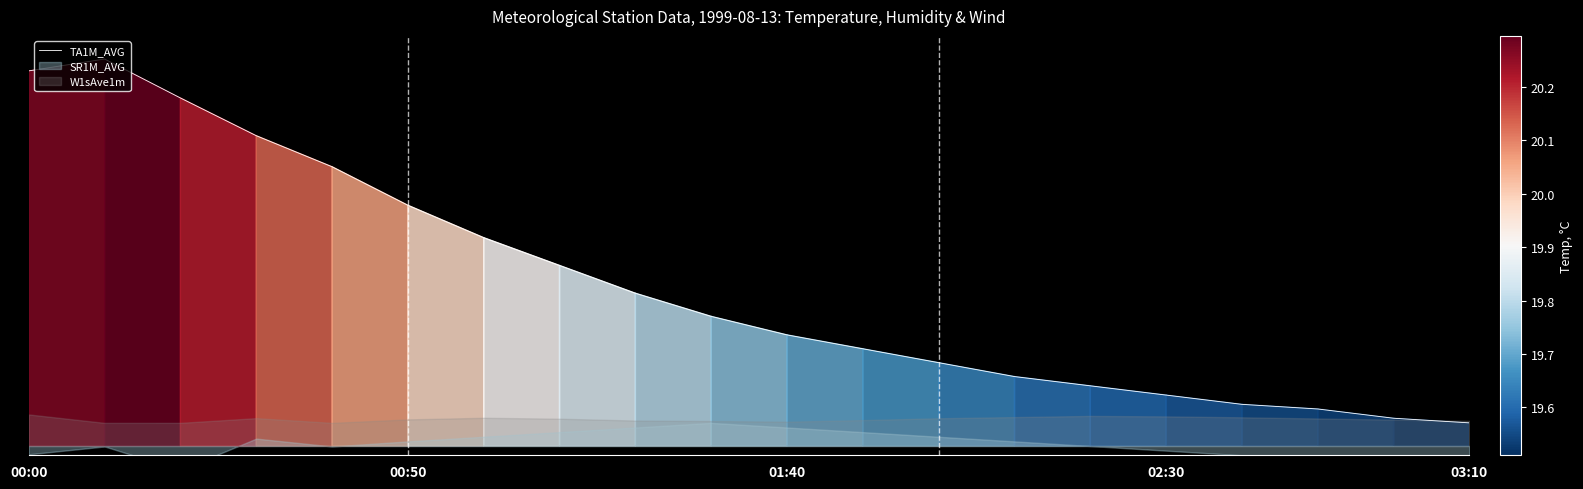

What is the change in value from 00:50 to 03:10?

-0.5